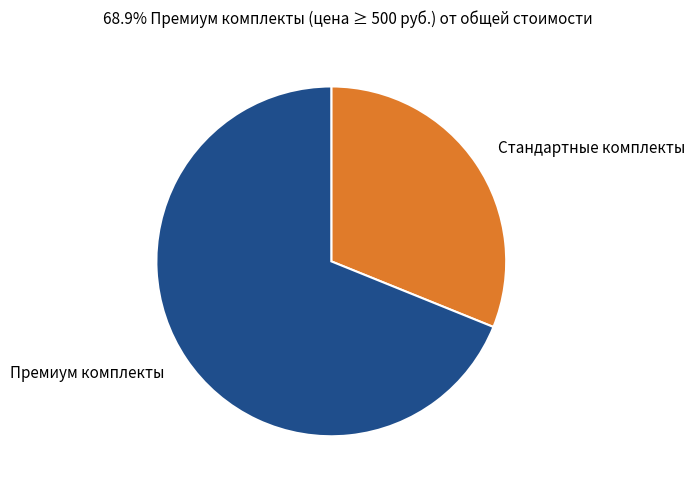

How many segments does this pie chart have?

2